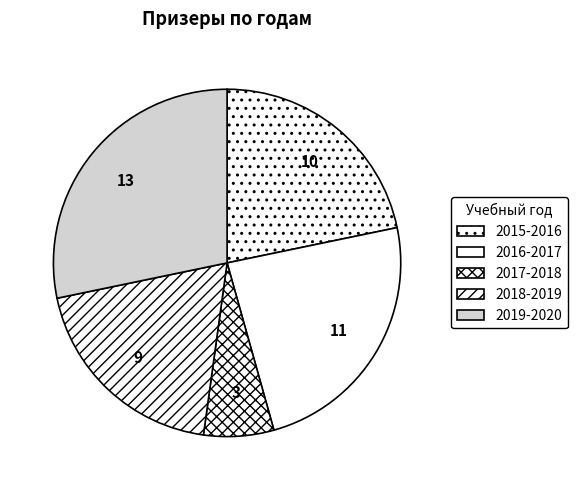

What percentage is the 2016-2017 slice, to the nearest percent?

24%